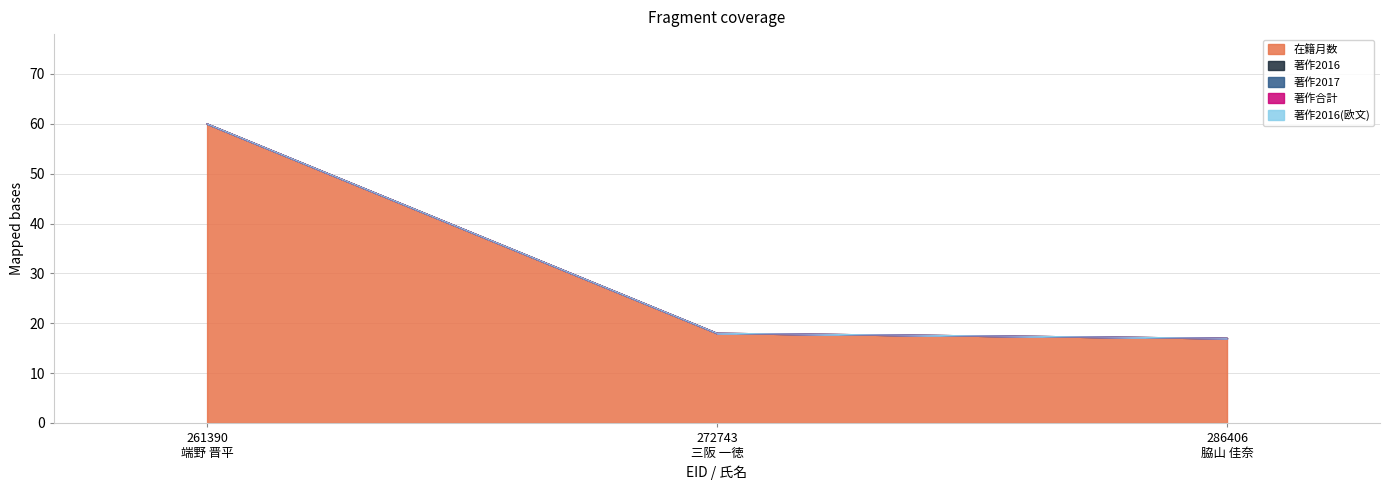

What position from the left is 272743
三阪 一徳?

2